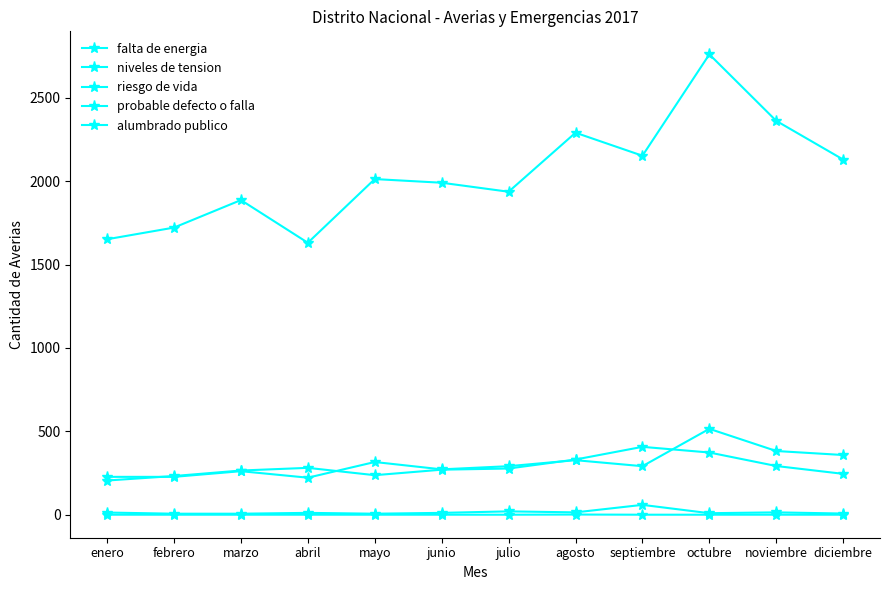

How many distinct data groups are displayed?

5